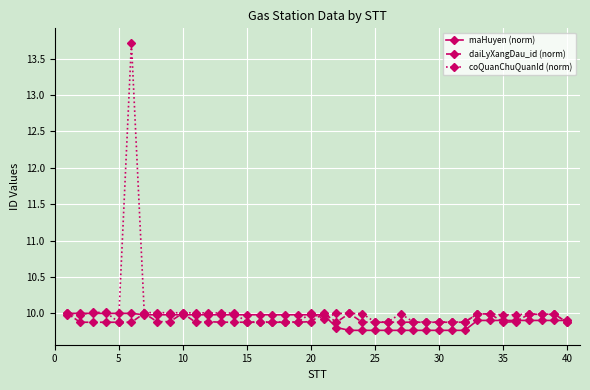

Which series has the largest total across all categories?

coQuanChuQuanId (norm)